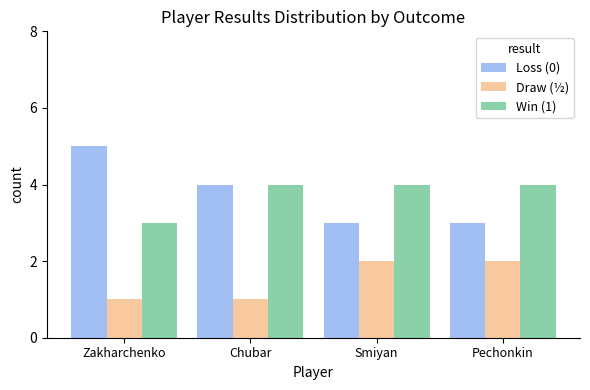

Reading right to left, what are all the values shown in this chart?

Loss (0): Pechonkin=3	Smiyan=3	Chubar=4	Zakharchenko=5
Draw (½): Pechonkin=2	Smiyan=2	Chubar=1	Zakharchenko=1
Win (1): Pechonkin=4	Smiyan=4	Chubar=4	Zakharchenko=3